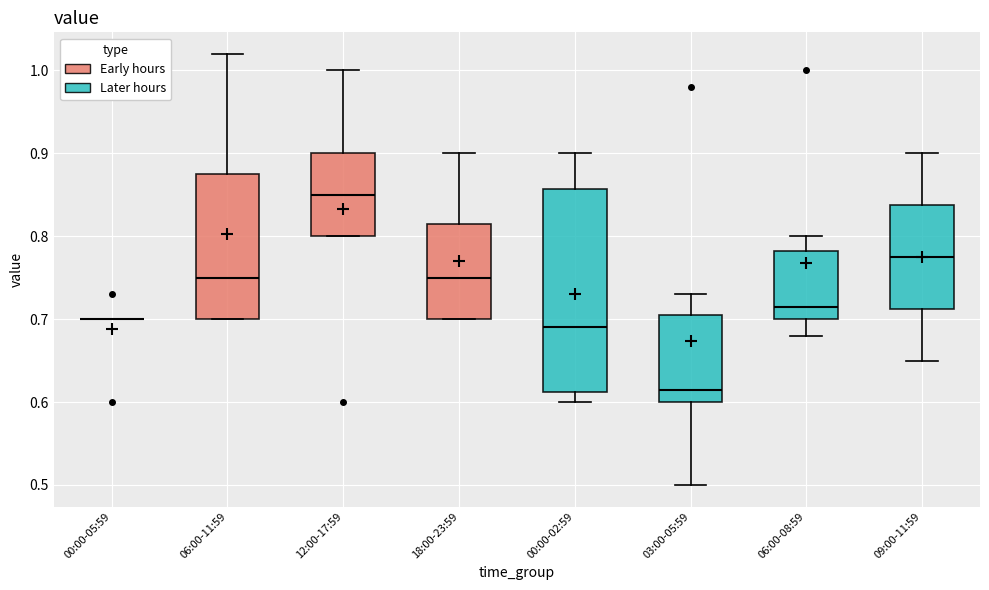

Comparing the boxes themselves (not the whiskers), which one is the tallest?

00:00-02:59